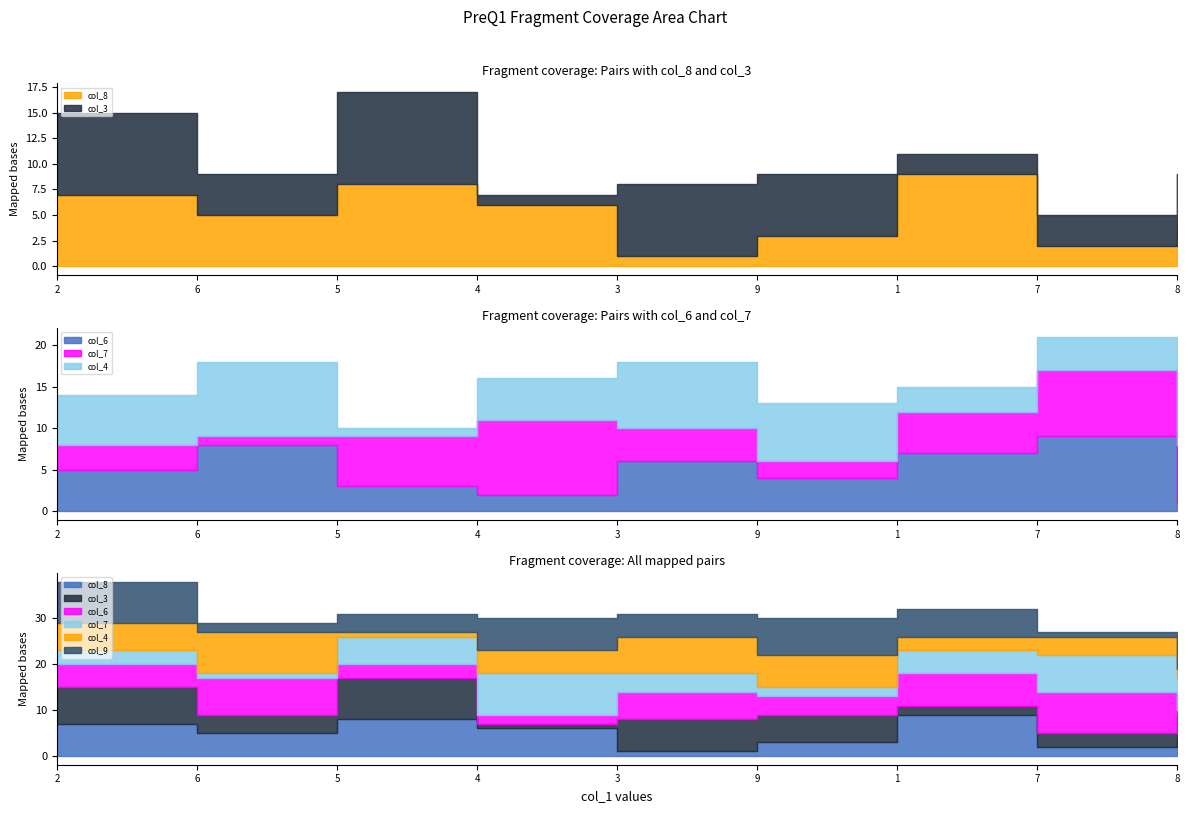

Where is col_8 nearest to the value 5?

6